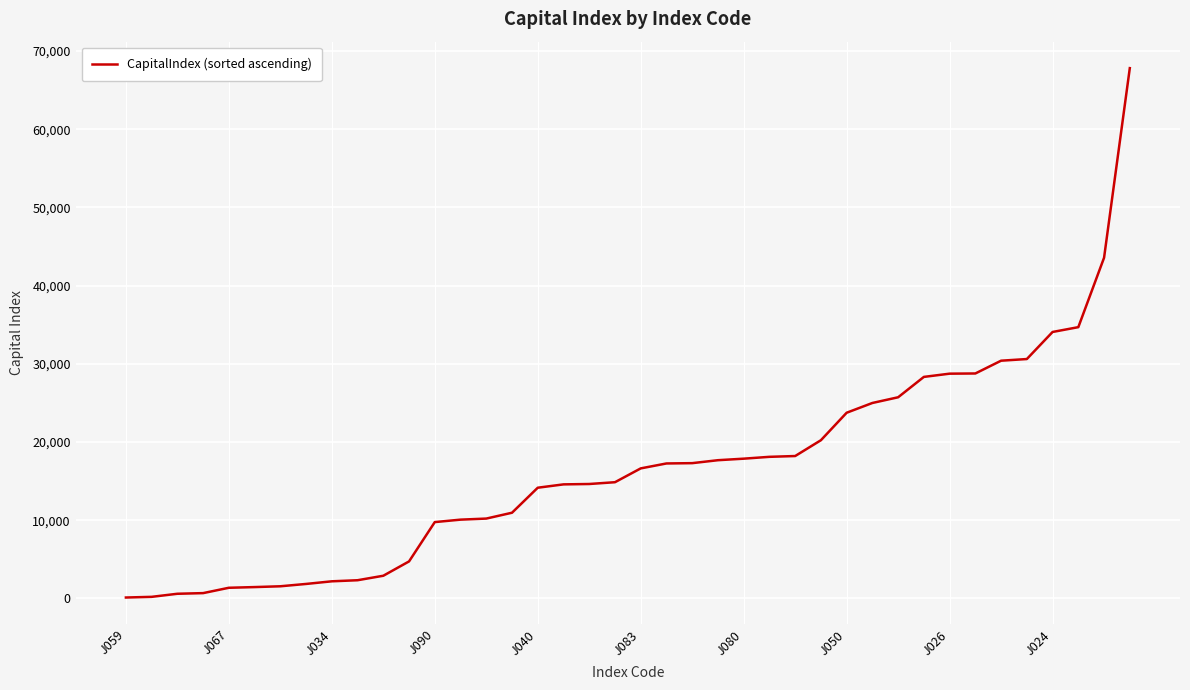

What is the maximum value shown in the chart?

67821.1